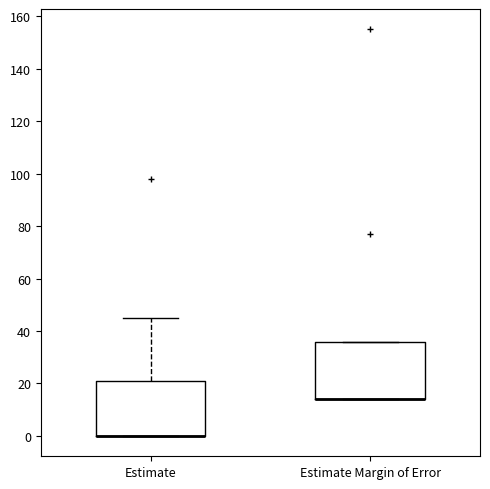

Where is the upper edge of the box for Estimate Margin of Error on the y-axis? The values are not printed on the chart, so give them approximately, as read against the axis.

36